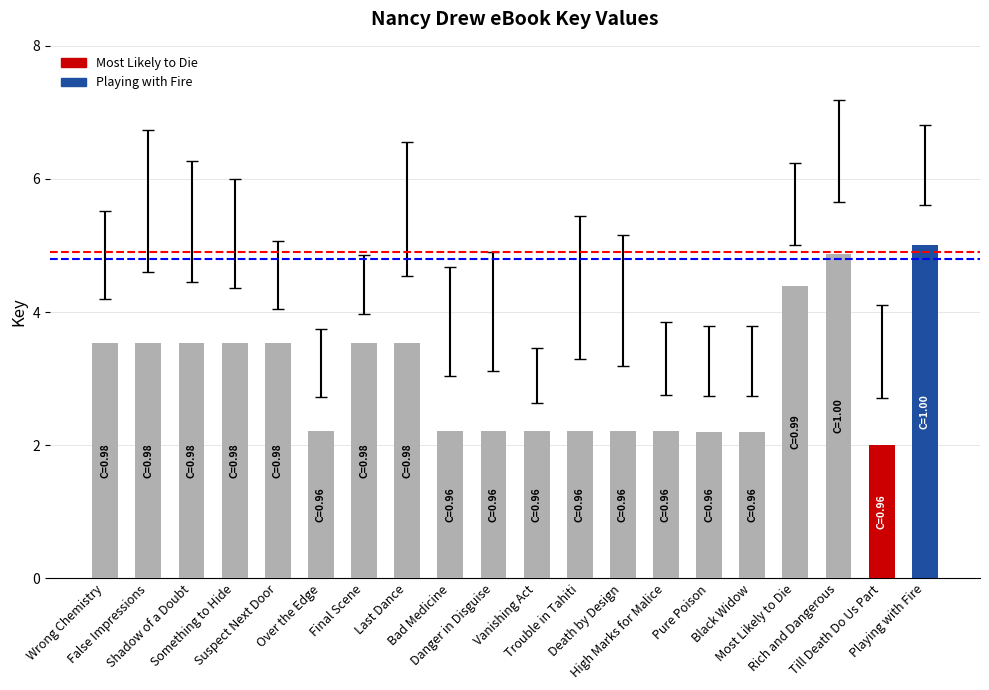

The chart shows a value of 0.8 at High Marks for Malice. True or false?

False